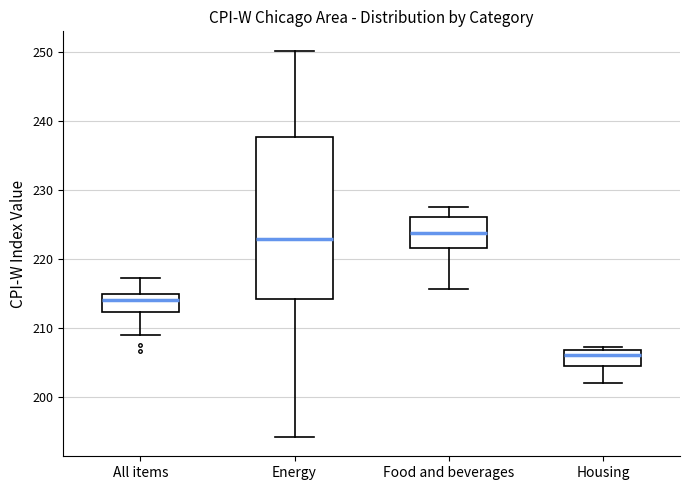

Where does the lower whisker of the box for Food and beverages end on the y-axis? The values are not printed on the chart, so give them approximately, as read against the axis.

216